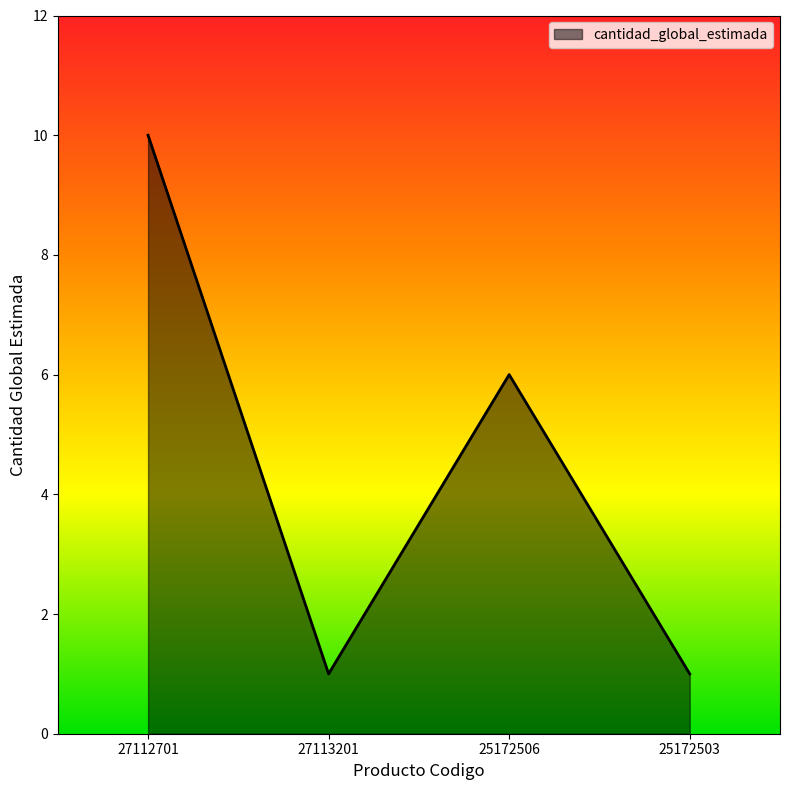

Where does the data first go above 6?

27112701